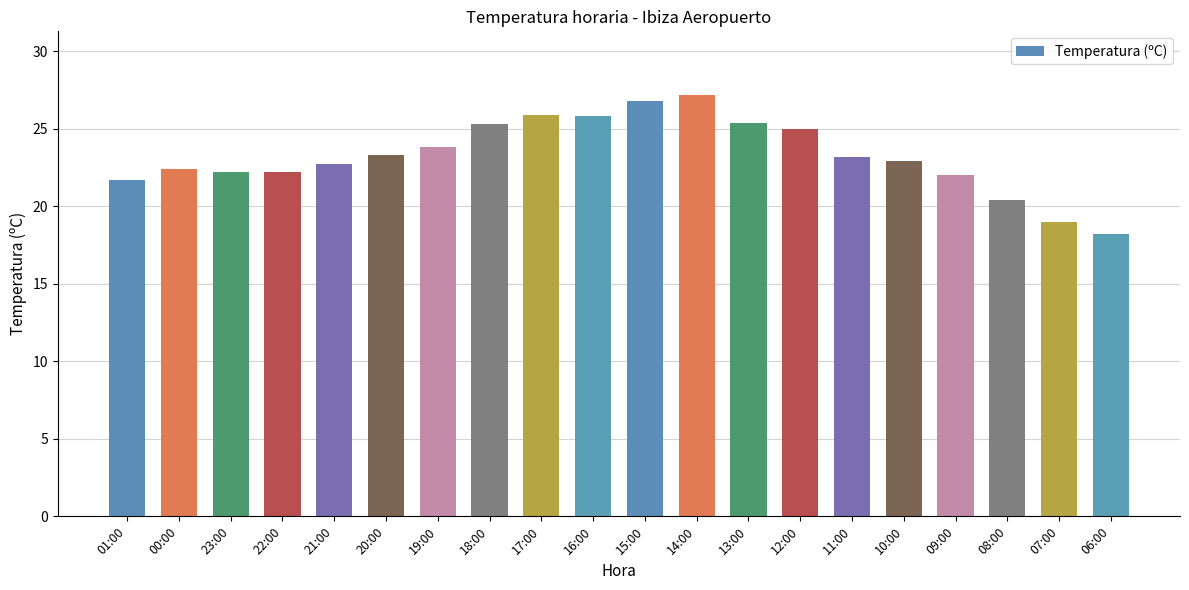

Does the chart contain any negative values?

No